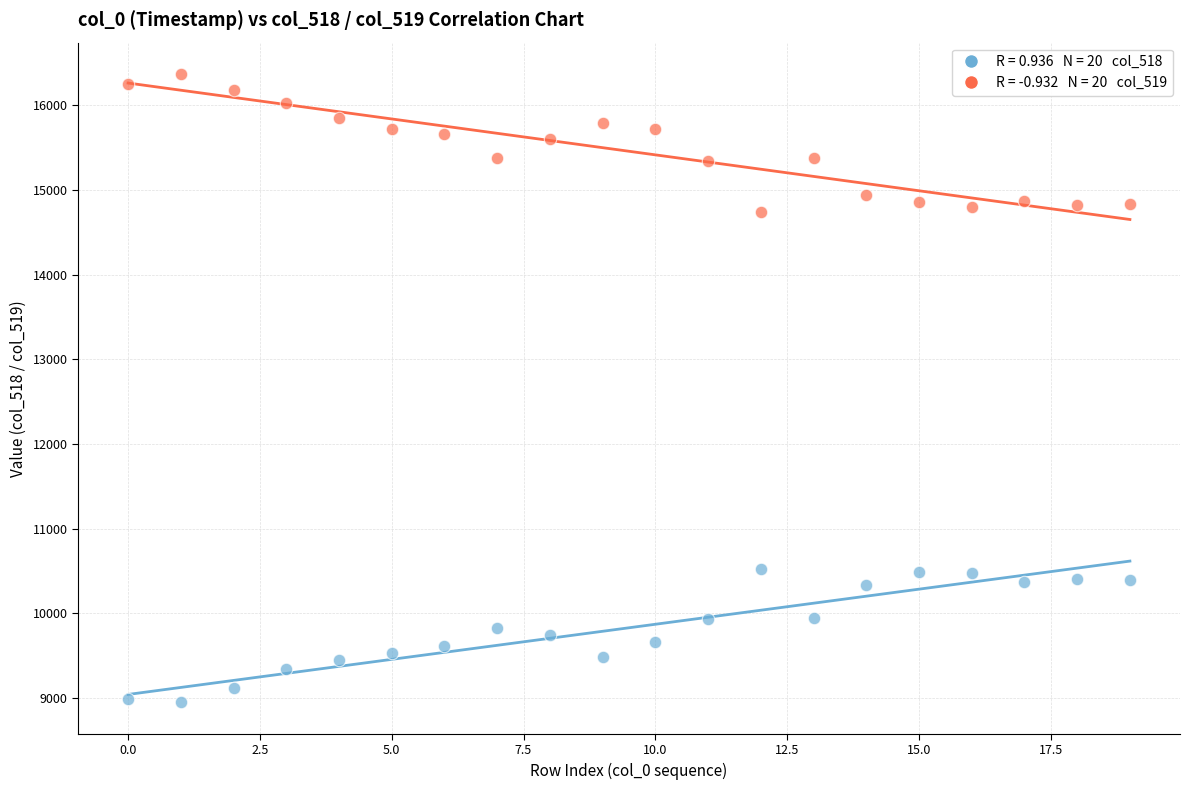

Across all data points, what is the range of Y values (max minus min)?

7423